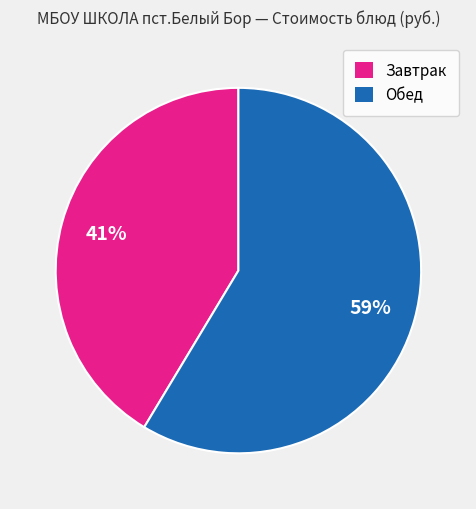

Does any single category account for the majority?

Yes